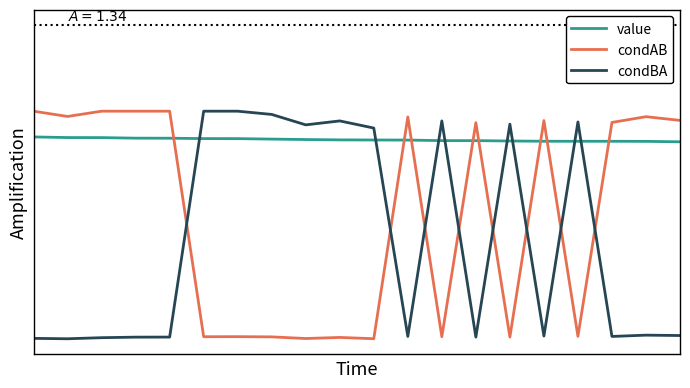

Reading right to left, extract all data points from this chart.

value: 19=0.9	18=0.9	17=0.9	16=0.9	15=0.9	14=0.9	13=0.9	12=0.9	11=0.9	10=0.9	9=0.9	8=0.9	7=0.9	6=0.9	5=0.9	4=0.9	3=0.9	2=0.9	1=0.9	0=0.9
condAB: 19=1.0	18=1.0	17=1.0	16=0.1	15=1.0	14=0.1	13=1.0	12=0.1	11=1.0	10=0.1	9=0.1	8=0.1	7=0.1	6=0.1	5=0.1	4=1.0	3=1.0	2=1.0	1=1.0	0=1.0
condBA: 19=0.1	18=0.1	17=0.1	16=1.0	15=0.1	14=0.9	13=0.1	12=1.0	11=0.1	10=0.9	9=1.0	8=0.9	7=1.0	6=1.0	5=1.0	4=0.1	3=0.1	2=0.1	1=0.1	0=0.1